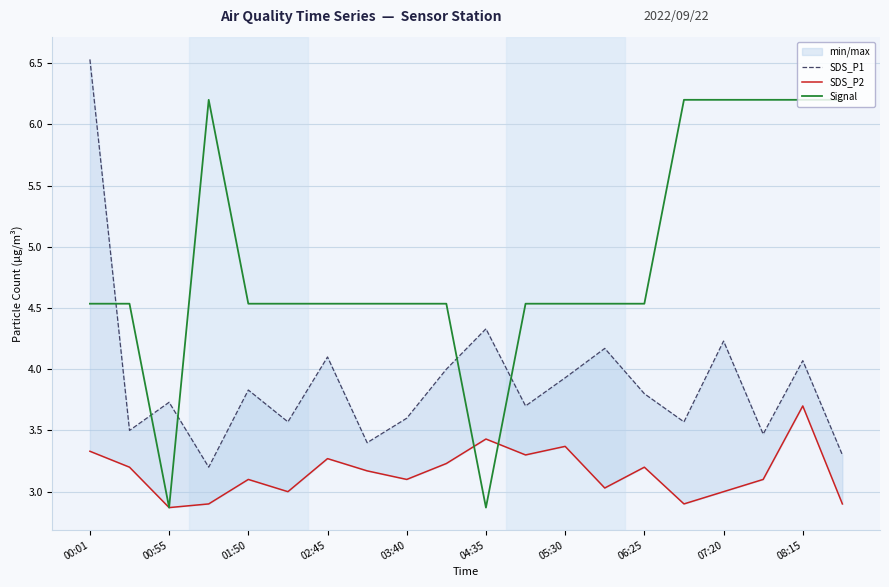

After their last crossing, which series has the higher values: Signal or SDS_P1?

Signal